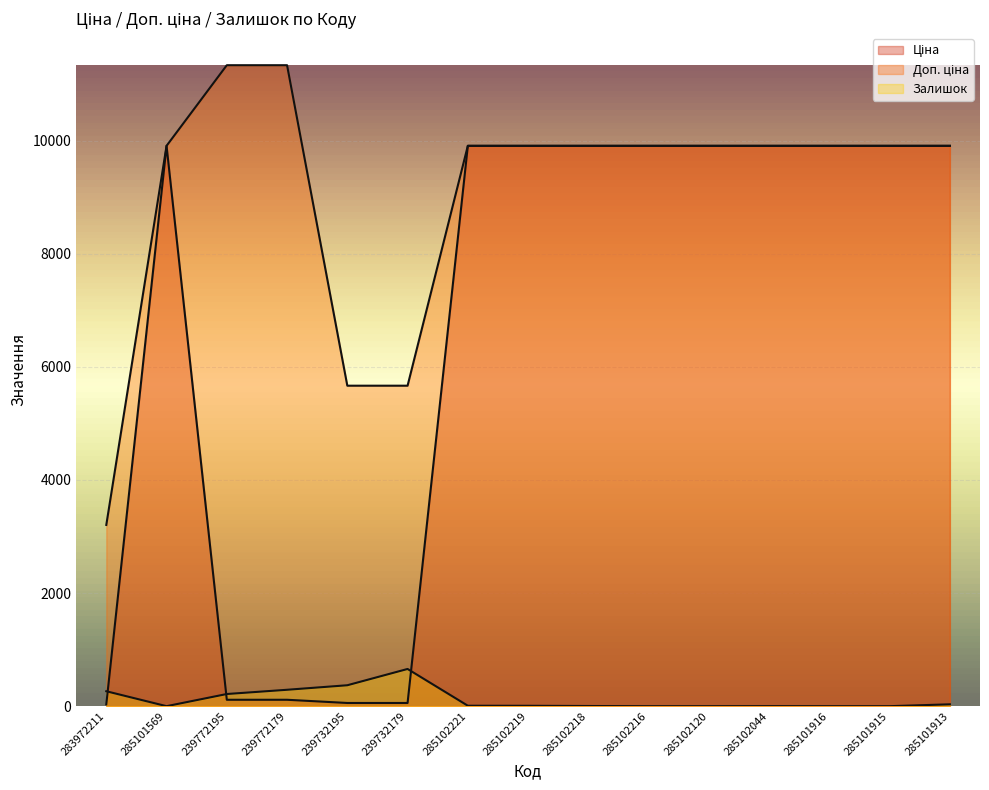

What is the sum of all Залишок values?

1849.0